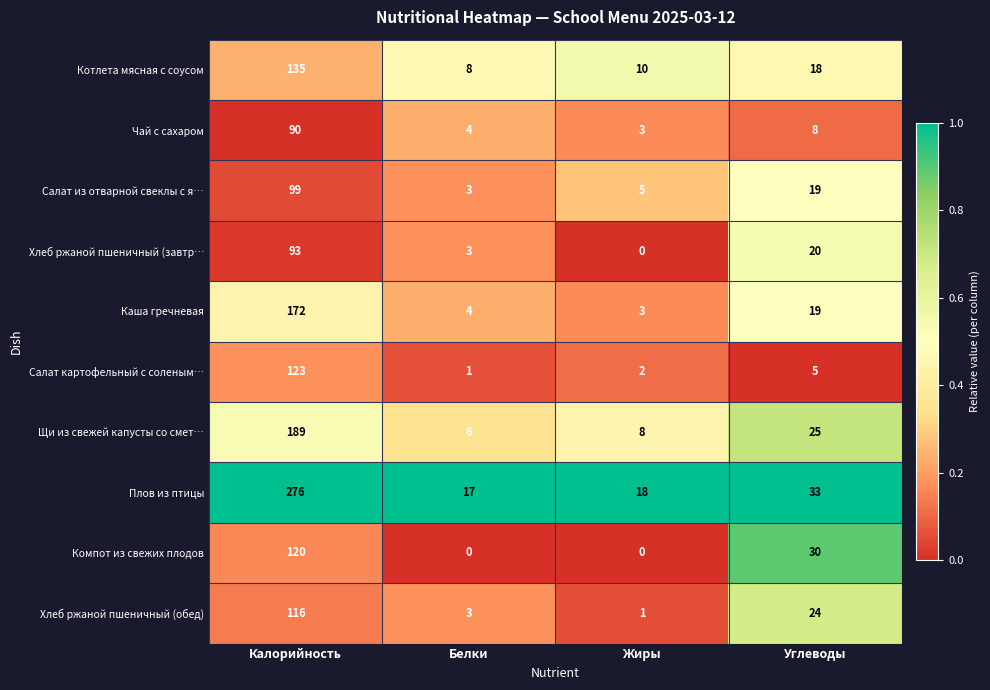

What is the average value of the Хлеб ржаной пшеничный (завтр… series?

29